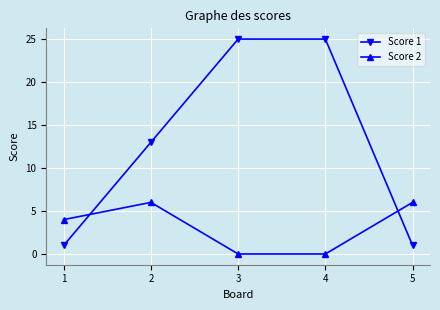

Reading left to right, transcribe all the data shown in this chart.

Score 1: 1=1	2=13	3=25	4=25	5=1
Score 2: 1=4	2=6	3=0	4=0	5=6